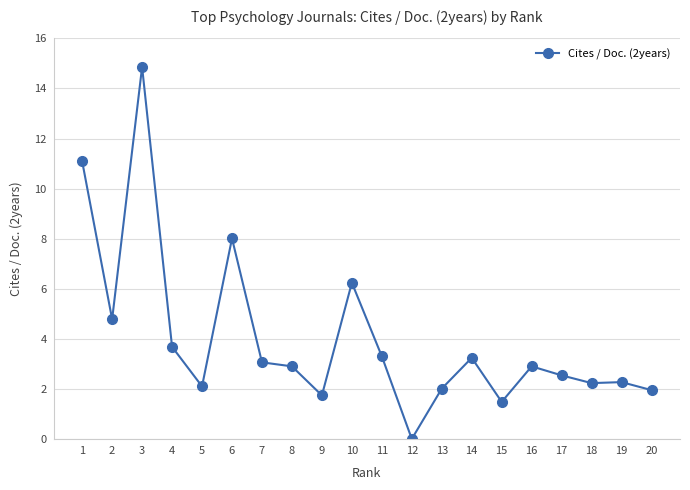

What is the value of the 19th point from the left?

2.3